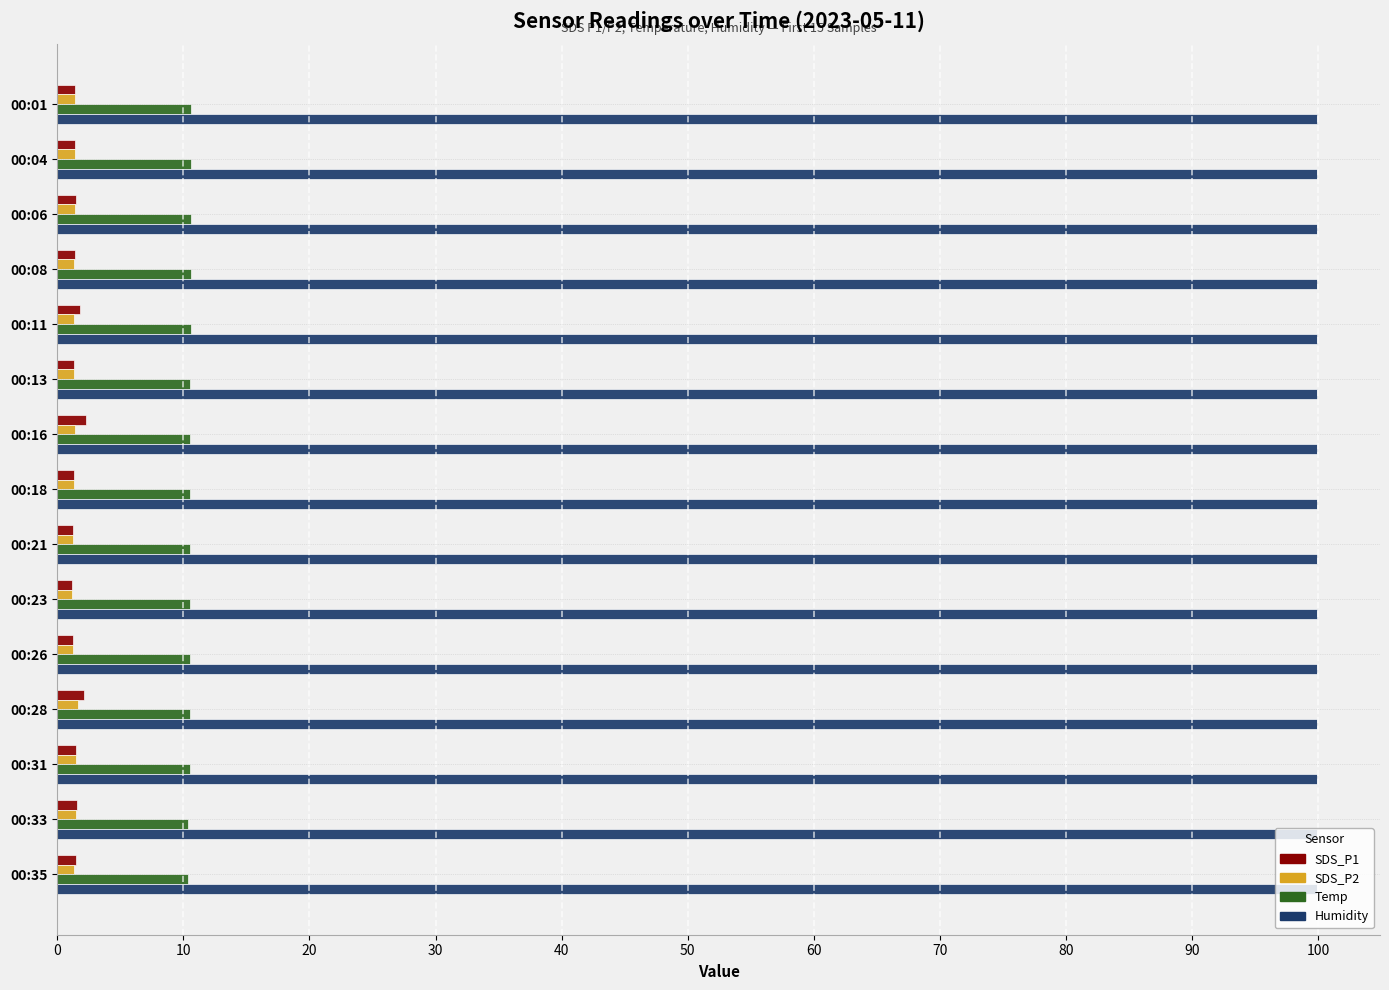

Which series has the largest range (max minus min)?

SDS_P1